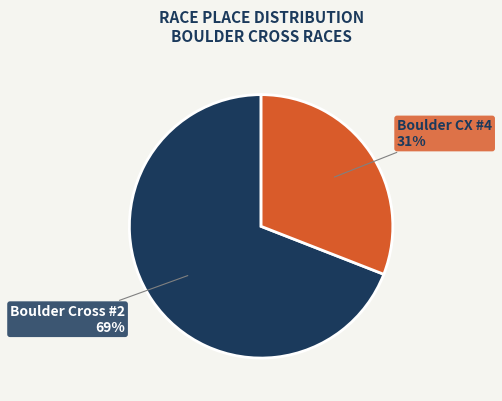

Count the number of slices in the pie.

2